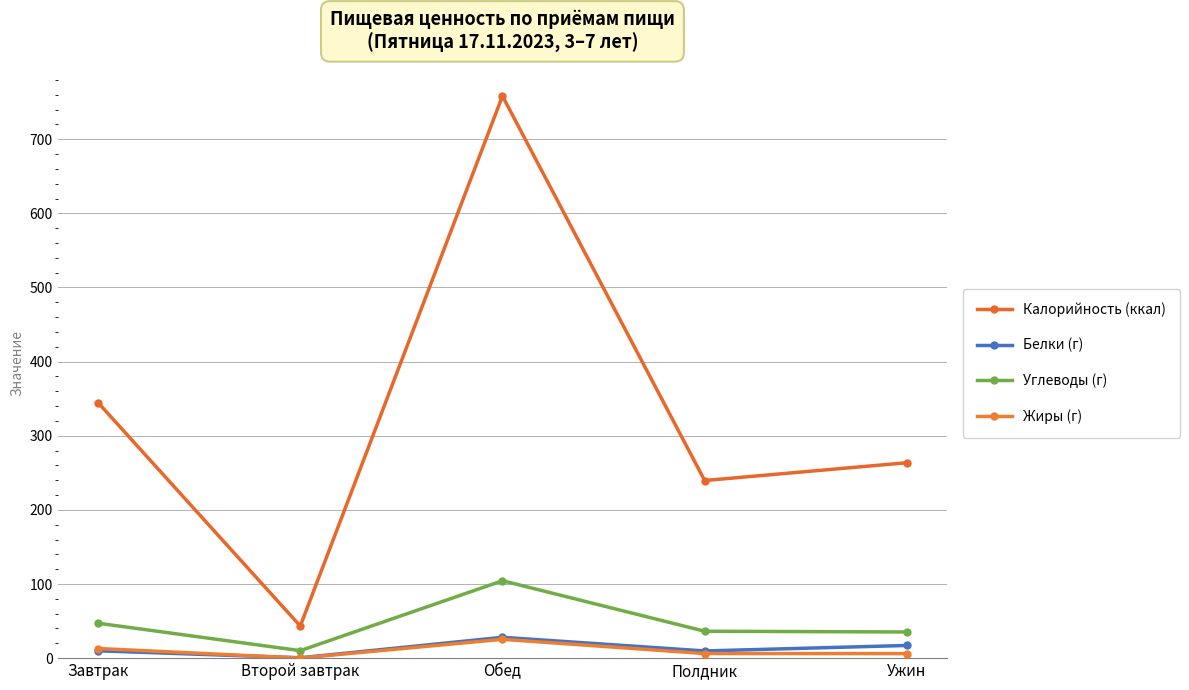

Rank the series by their maximum value, from lowest to highest.

Жиры (г), Белки (г), Углеводы (г), Калорийность (ккал)